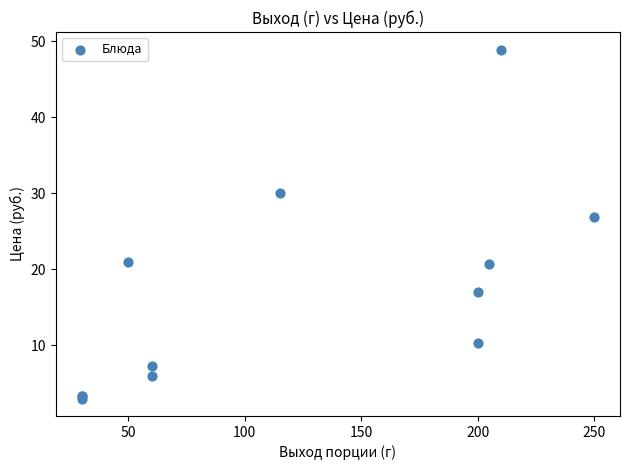

What Y value in the scatter plot is closest to 25?

26.9